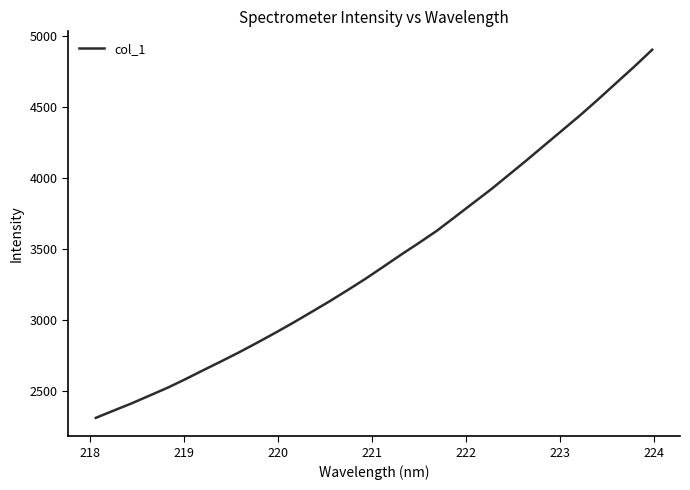

What is the difference between the maximum and second lowest values?

2538.8